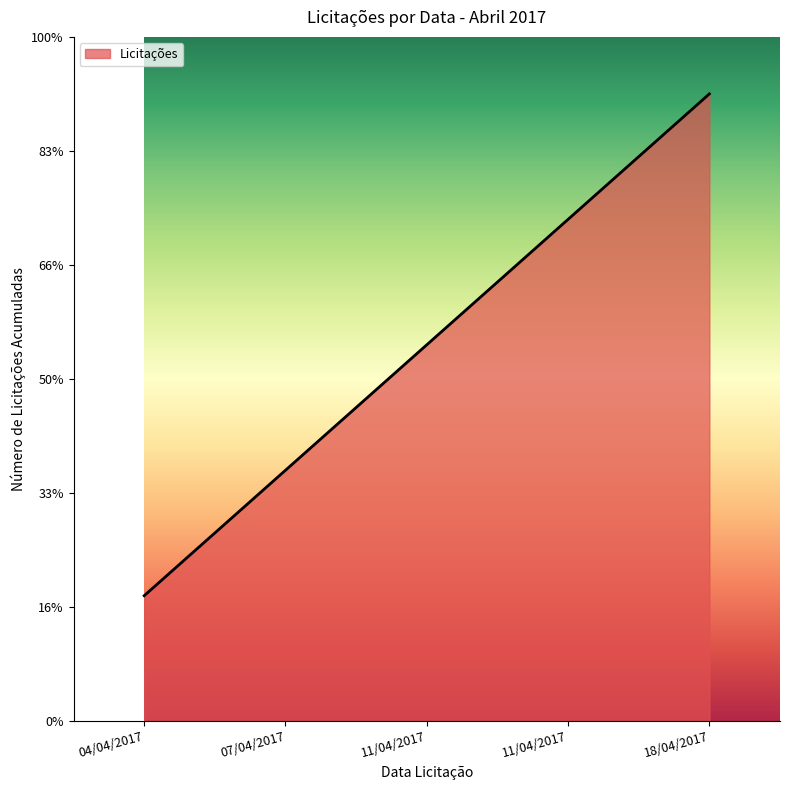

Reading left to right, extract all data points from this chart.

04/04/2017=1.1	07/04/2017=2.2	11/04/2017=3.3	11/04/2017=4.4	18/04/2017=5.5